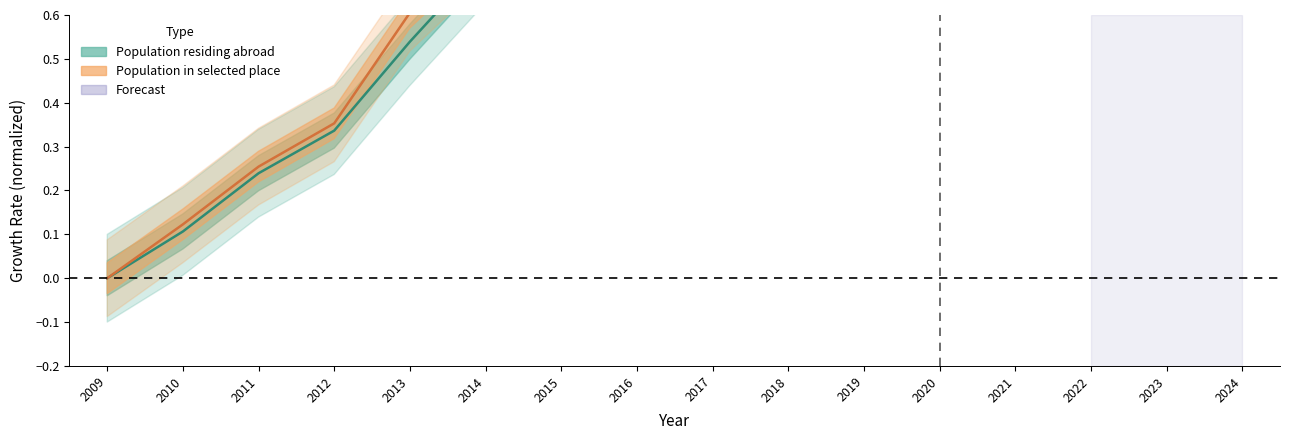

What is the value of the Population residing abroad point at the 2nd from the left?

0.1